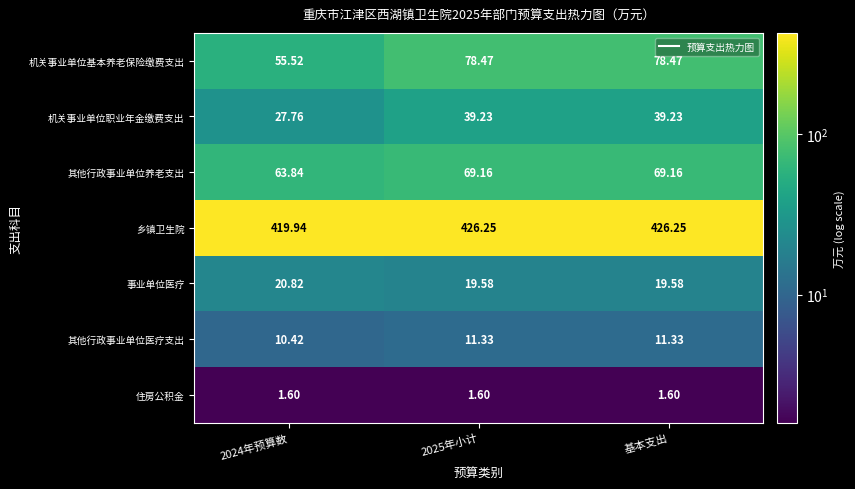

Rank the series at 基本支出 from lowest to highest value.

住房公积金, 其他行政事业单位医疗支出, 事业单位医疗, 机关事业单位职业年金缴费支出, 其他行政事业单位养老支出, 机关事业单位基本养老保险缴费支出, 乡镇卫生院